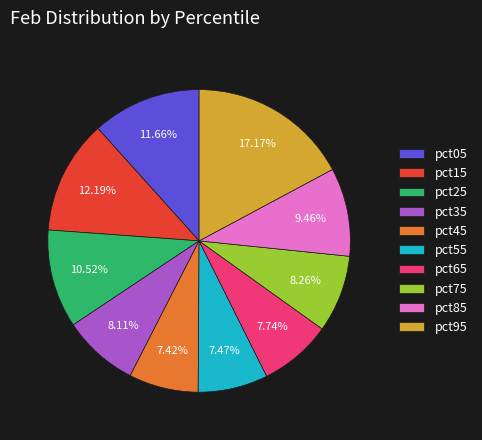

Is it true that pct55 is 20% of the pie?

False